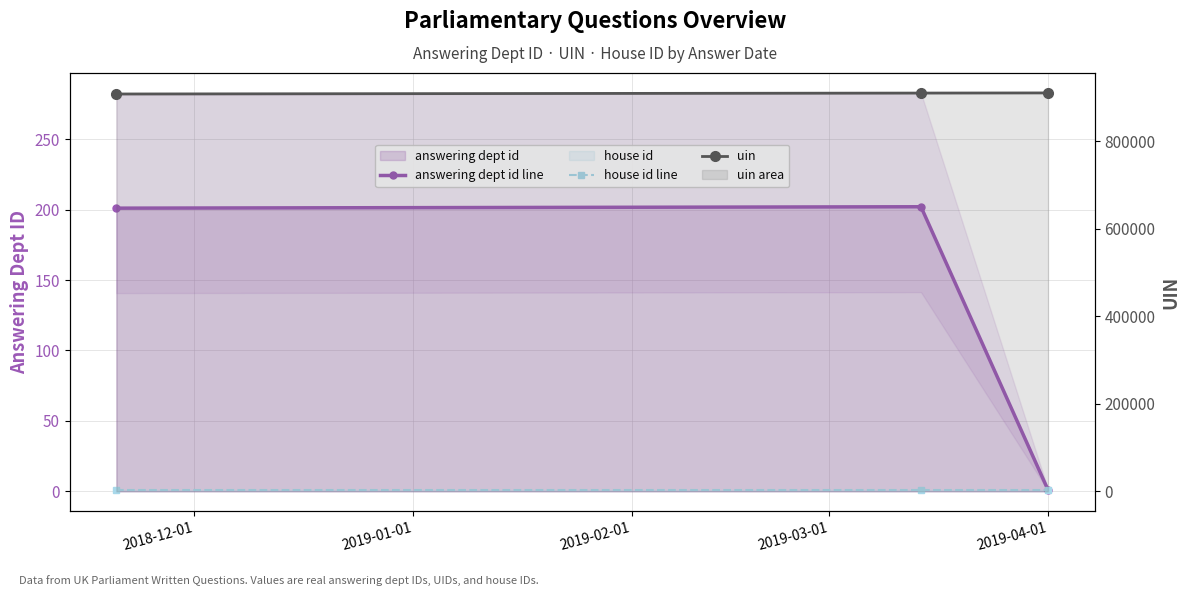

How many lines are shown in the chart?

3